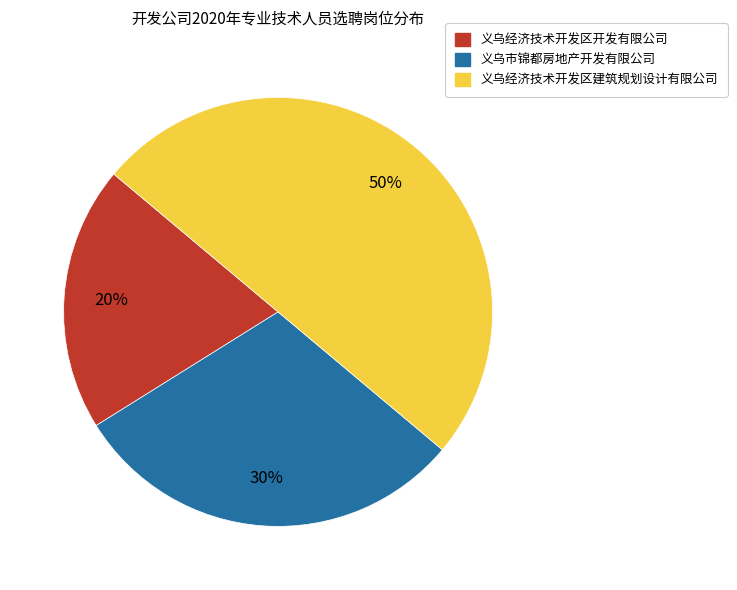

What percentage is the 义乌经济技术开发区开发有限公司 slice, to the nearest percent?

20%